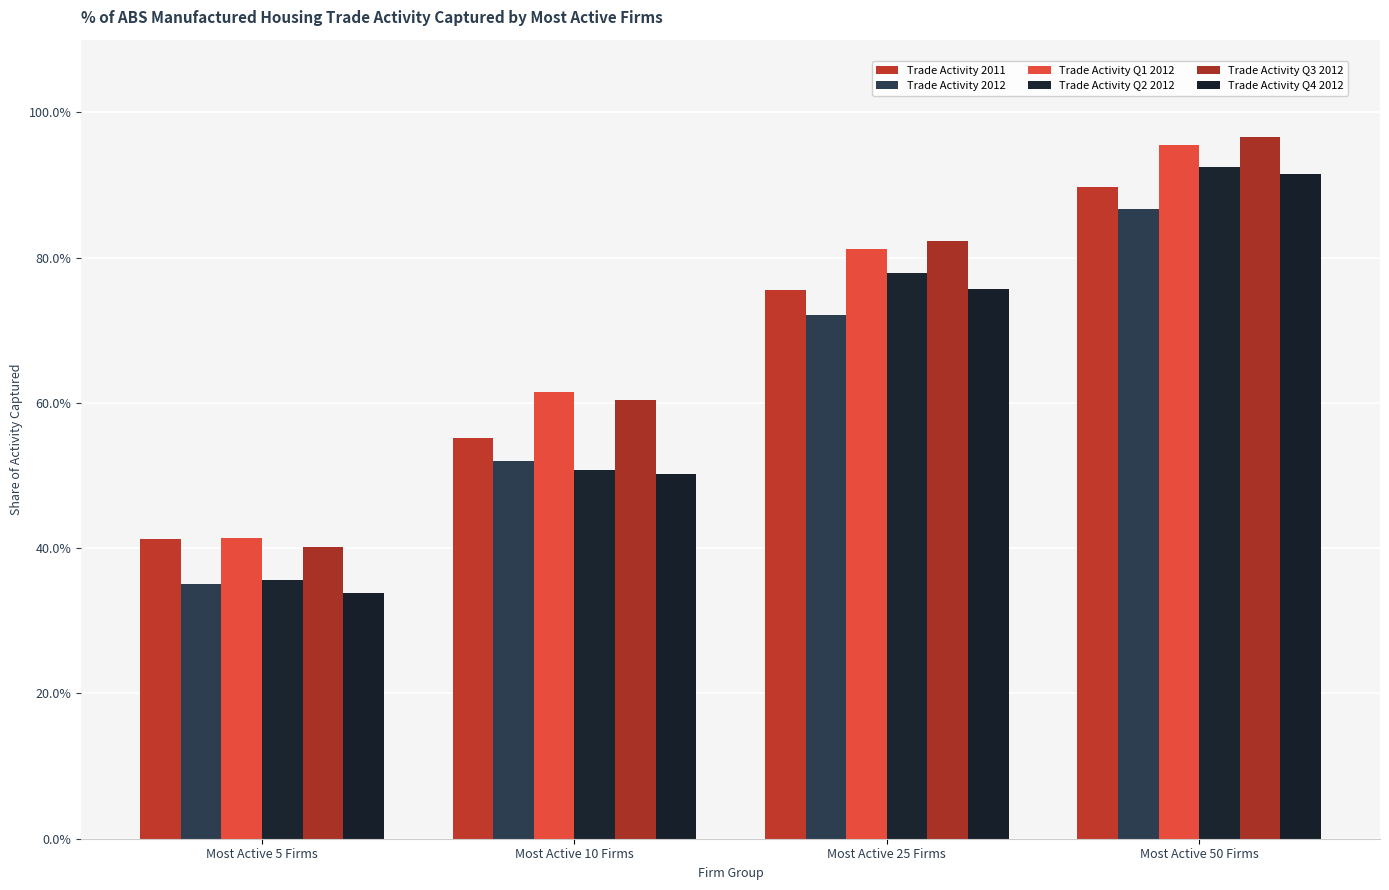

What position from the left is Most Active 10 Firms?

2